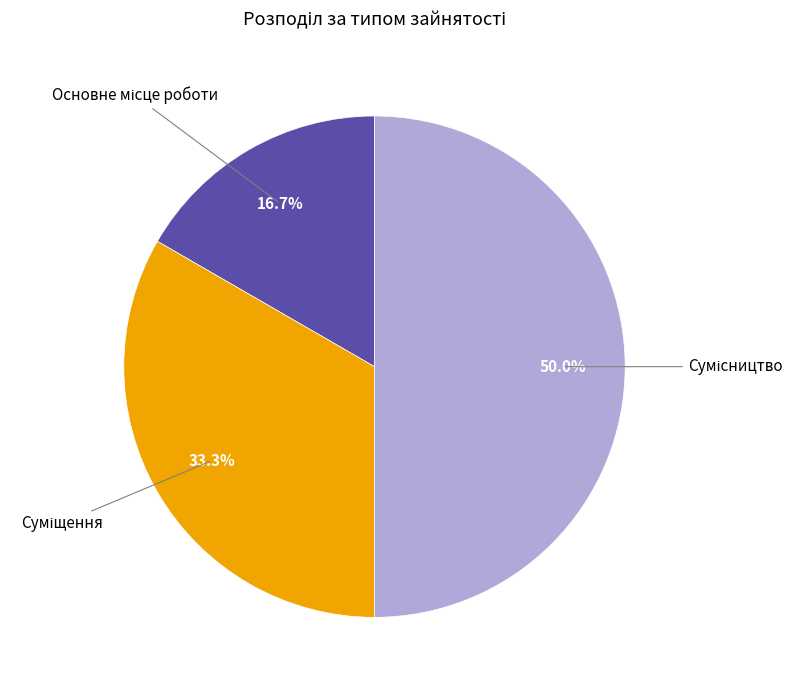

Count the number of slices in the pie.

3